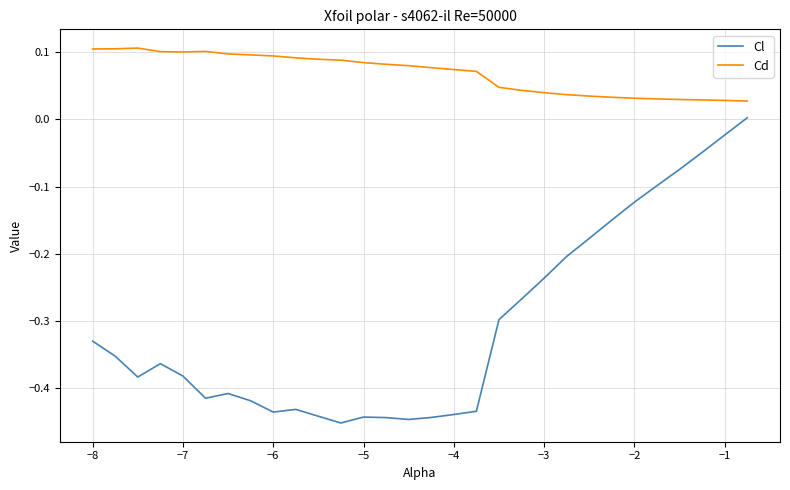

What is the sum of all Cd values?

2.1